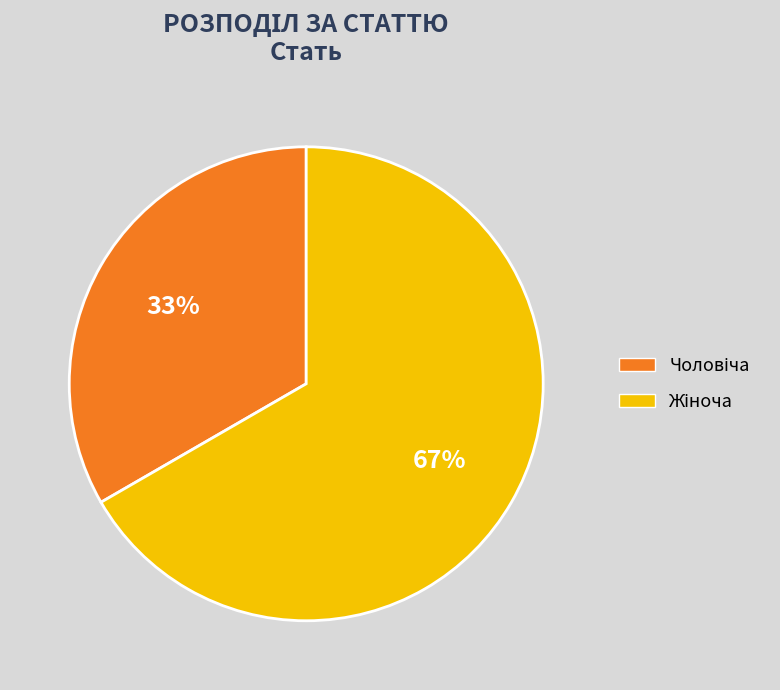

Does any single category account for the majority?

Yes